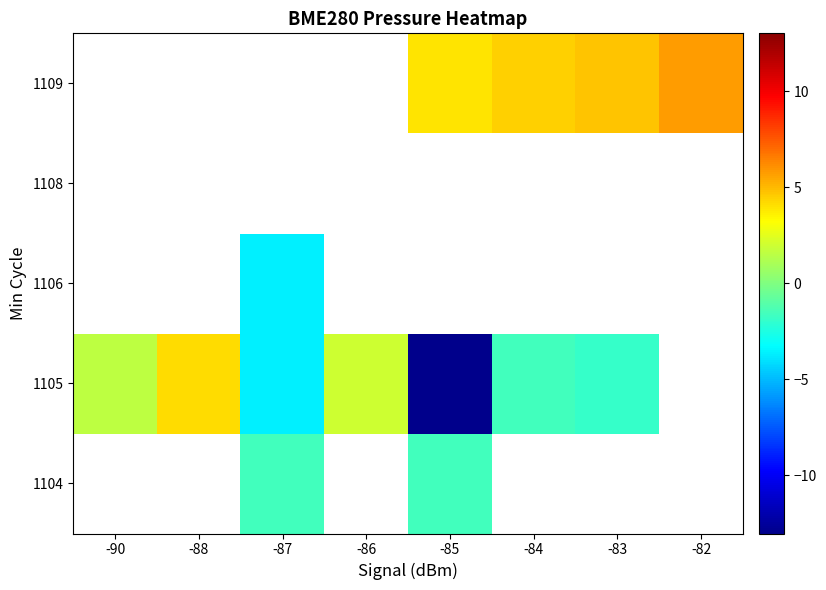

Is the value of 1106 at -82 greater than the value of 1109 at -85?

No